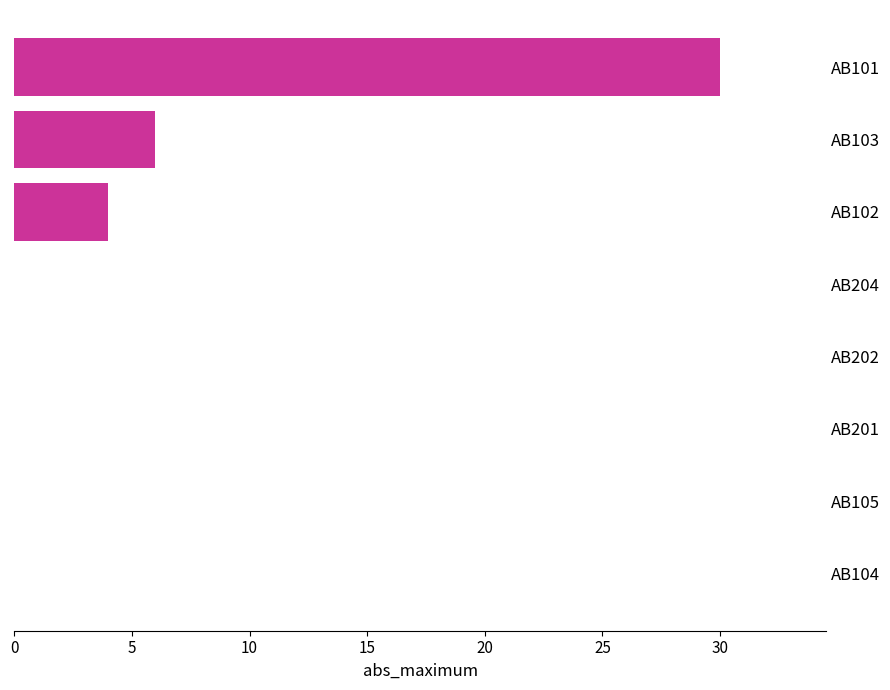

How many categories are shown in the chart?

8